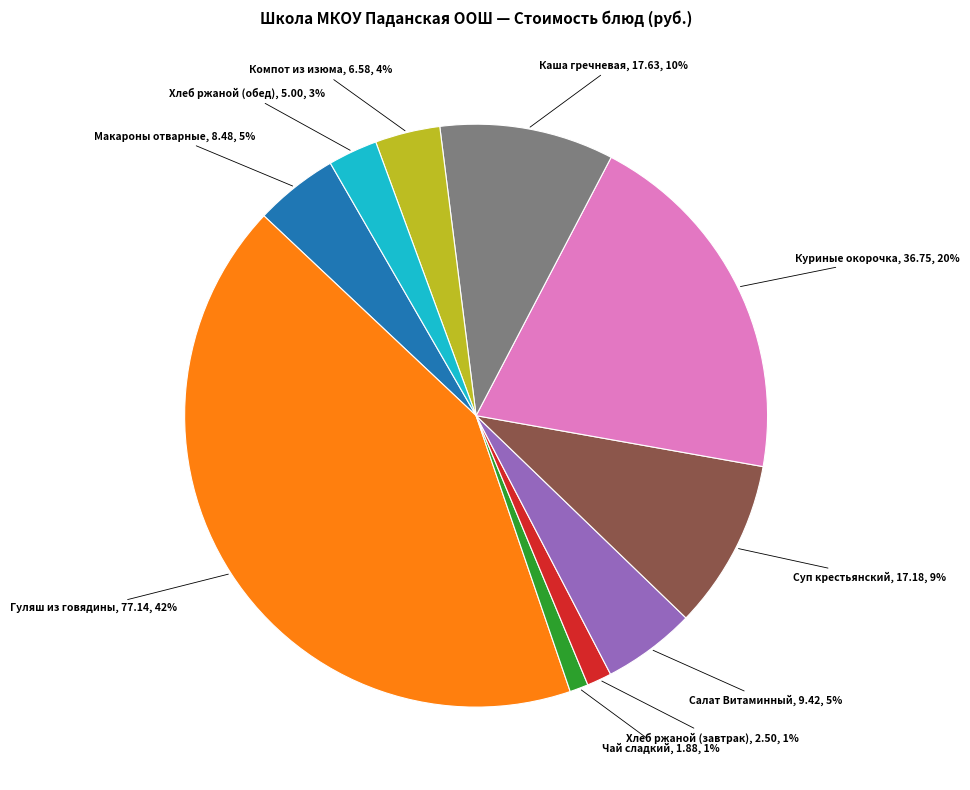

Is there any slice that represents more than half of the pie?

No